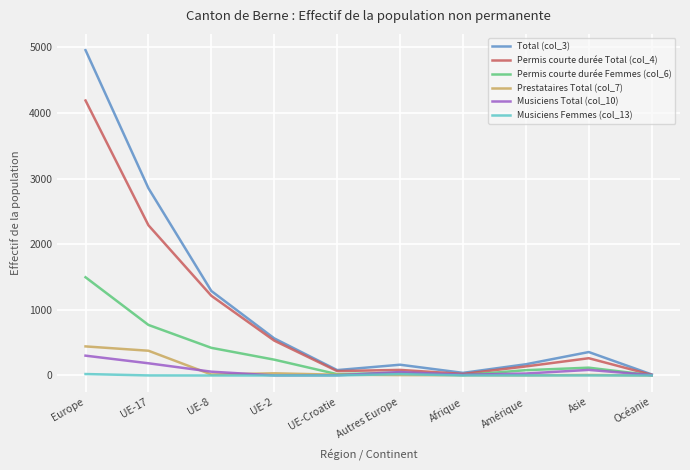

Which series has the widest spread of values?

Total (col_3)